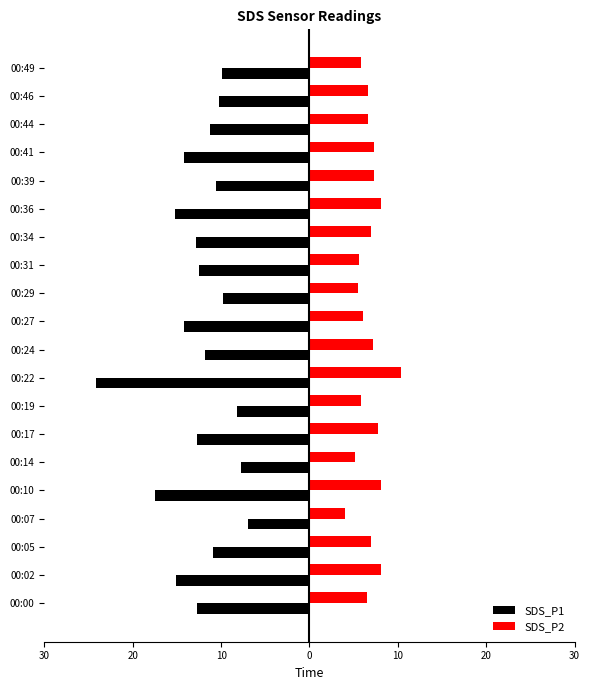

Reading left to right, what are all the values shown in this chart?

SDS_P1: -12.7	-15.1	-10.9	-6.9	-17.4	-7.8	-12.7	-8.2	-24.1	-11.8	-14.2	-9.8	-12.5	-12.9	-15.2	-10.6	-14.2	-11.3	-10.2	-9.9
SDS_P2: 6.5	8.1	6.9	4.0	8.1	5.2	7.7	5.8	10.4	7.2	6.0	5.5	5.6	6.9	8.1	7.3	7.3	6.6	6.7	5.8